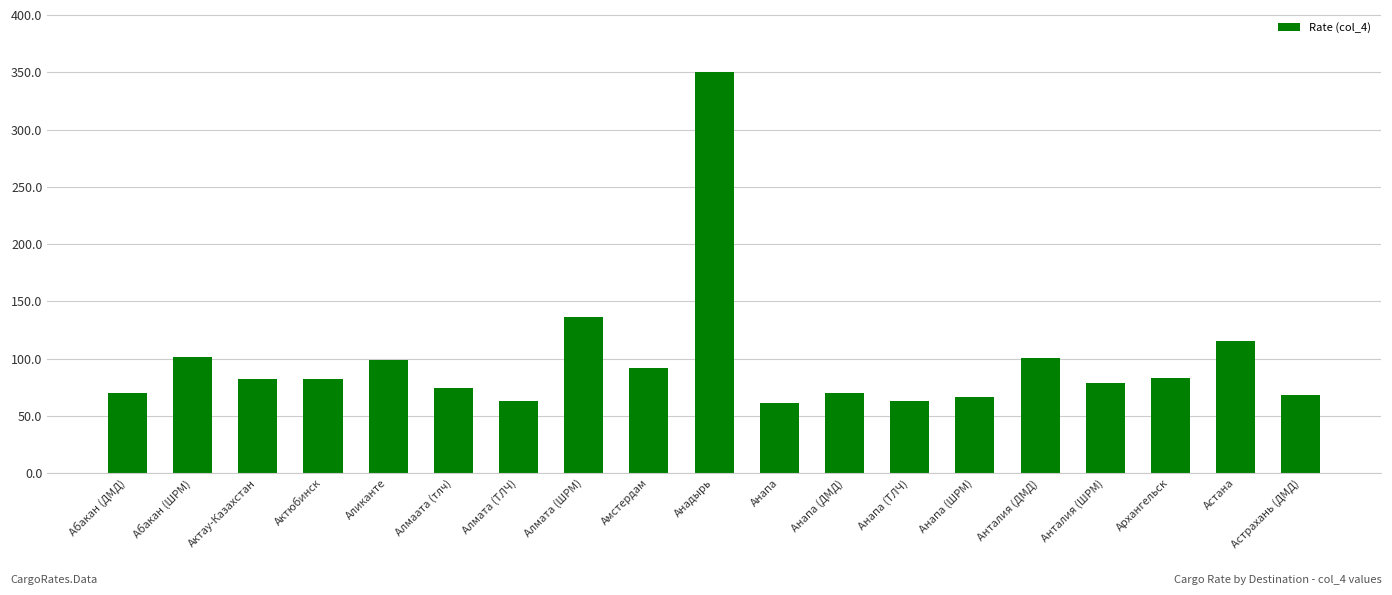

What is the maximum value shown in the chart?

350.0